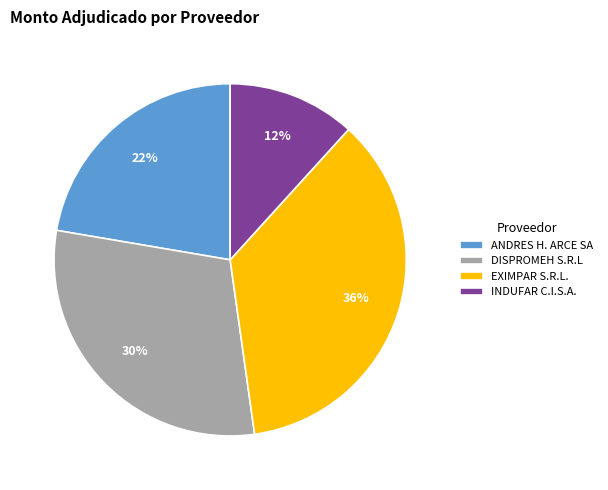

To the nearest percent, what is the average slice percentage?

25%